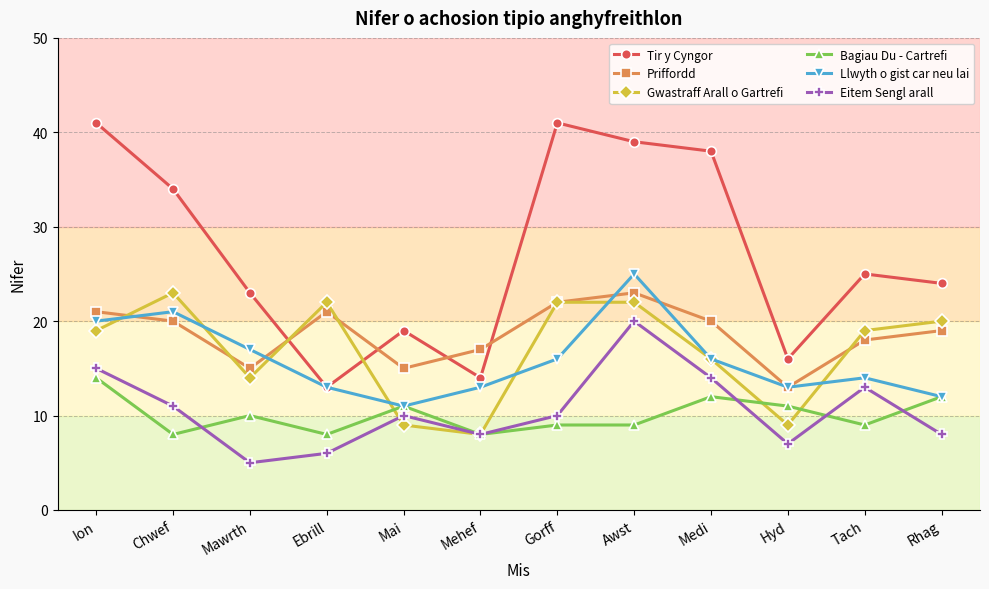

How many intersections are there between Tir y Cyngor and Priffordd?

4